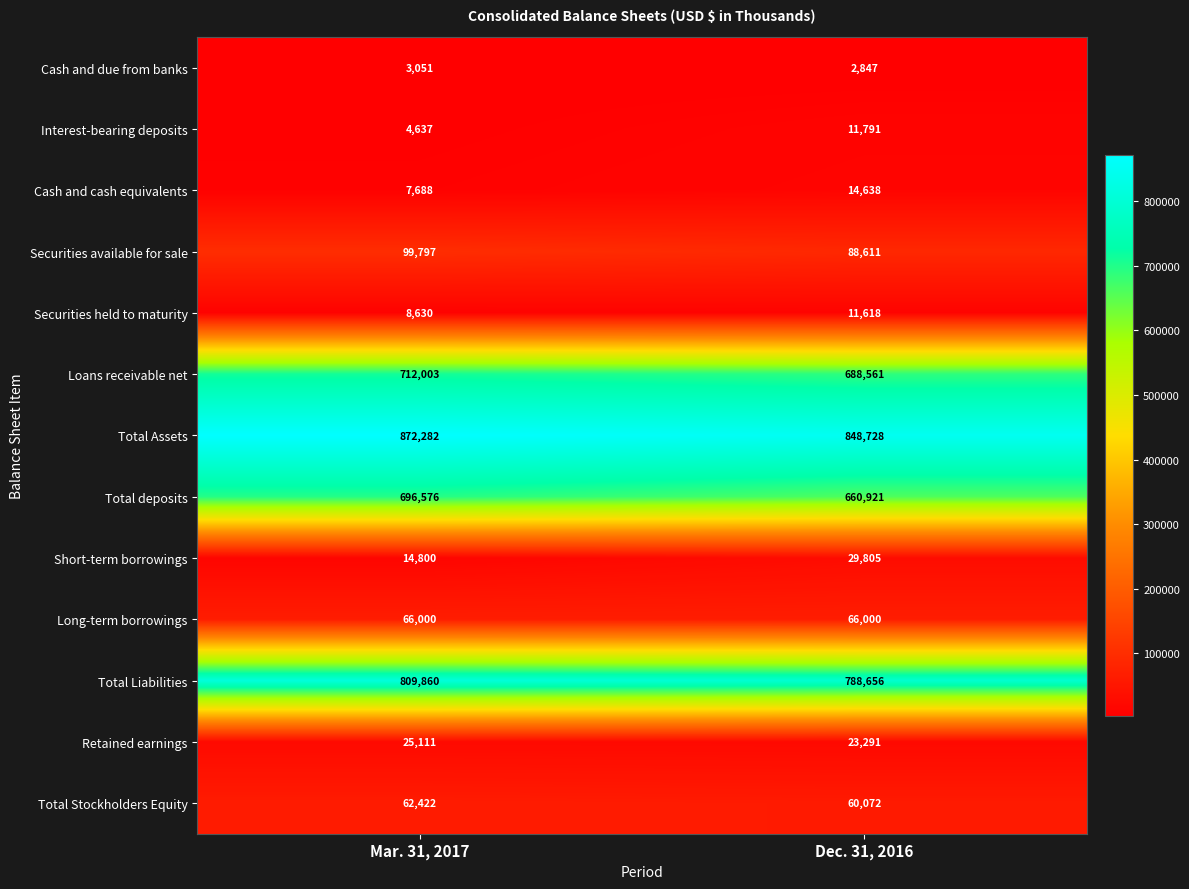

How many series are shown in this chart?

13